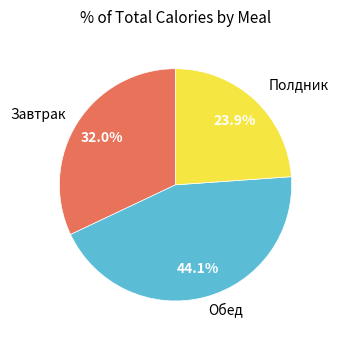

To the nearest percent, what is the average slice percentage?

33%